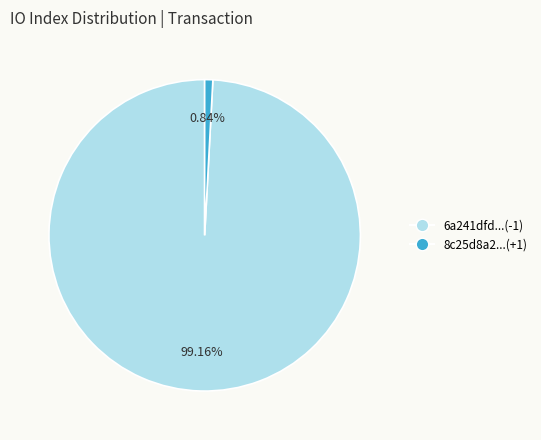

To the nearest percent, what is the average slice percentage?

50%